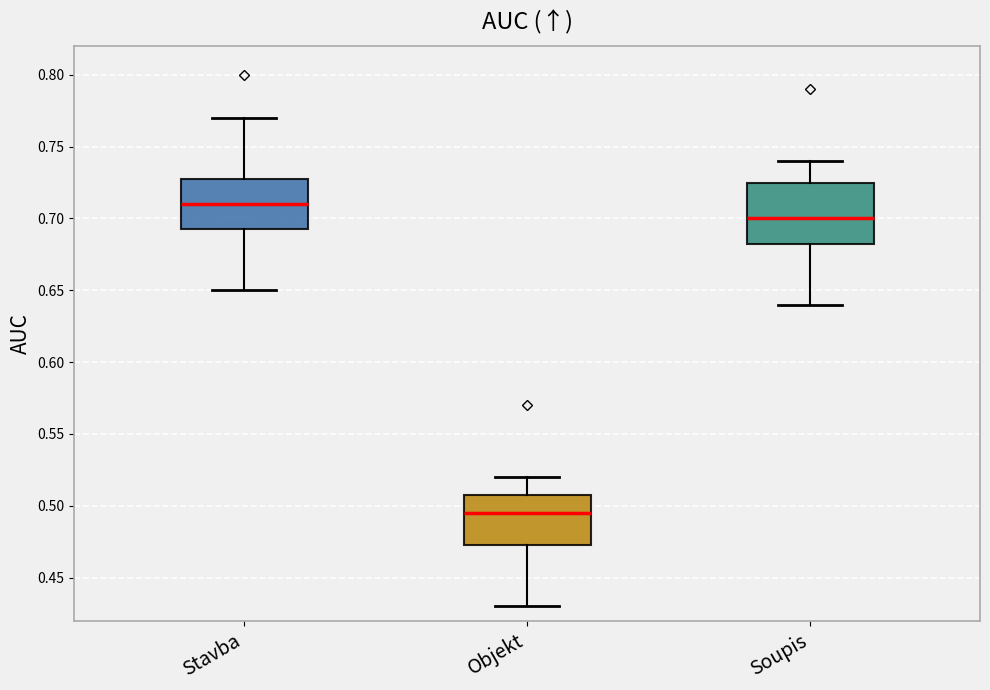

Reading left to right, read every box against the y-axis: the position of its median line, the range the box covers, and the ends of its whiskers. The values are not printed on the chart, so give them approximately, as read against the axis.

Stavba: median 0.710, box 0.695 to 0.730, whiskers 0.650 to 0.770
Objekt: median 0.495, box 0.475 to 0.510, whiskers 0.430 to 0.520
Soupis: median 0.700, box 0.685 to 0.725, whiskers 0.640 to 0.740